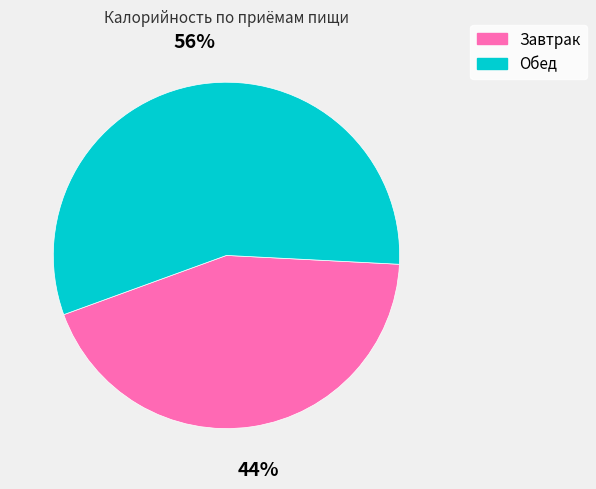

To the nearest percent, what portion does Обед represent?

56%